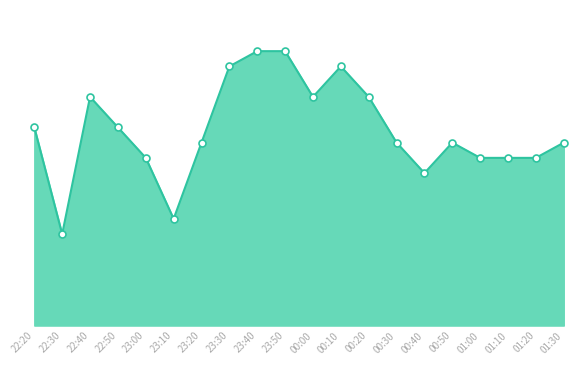

What is the change in value from 23:50 to 01:20?

-0.7